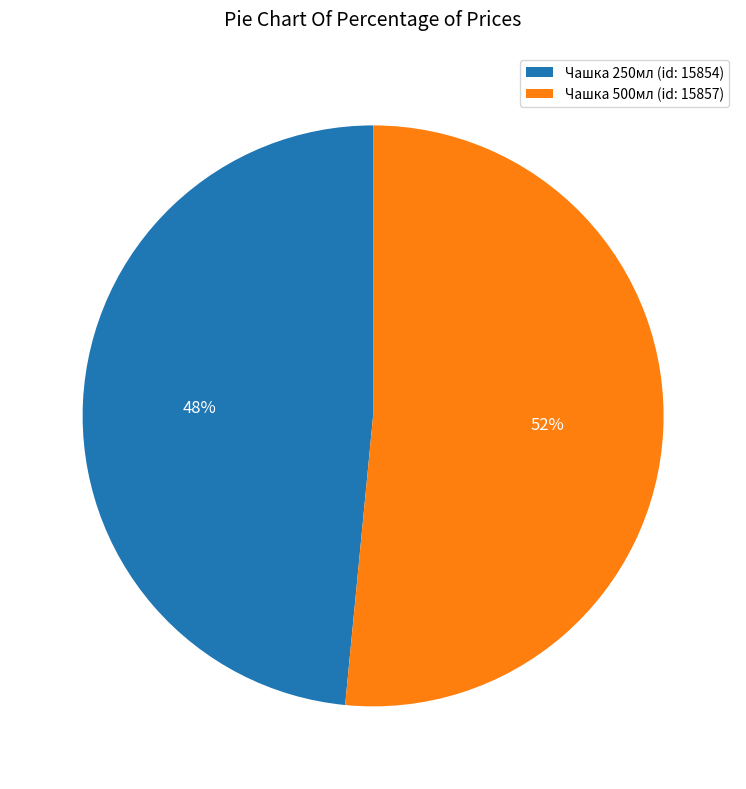

The Чашка 500мл (id: 15857) slice represents 52% of the pie. True or false?

True